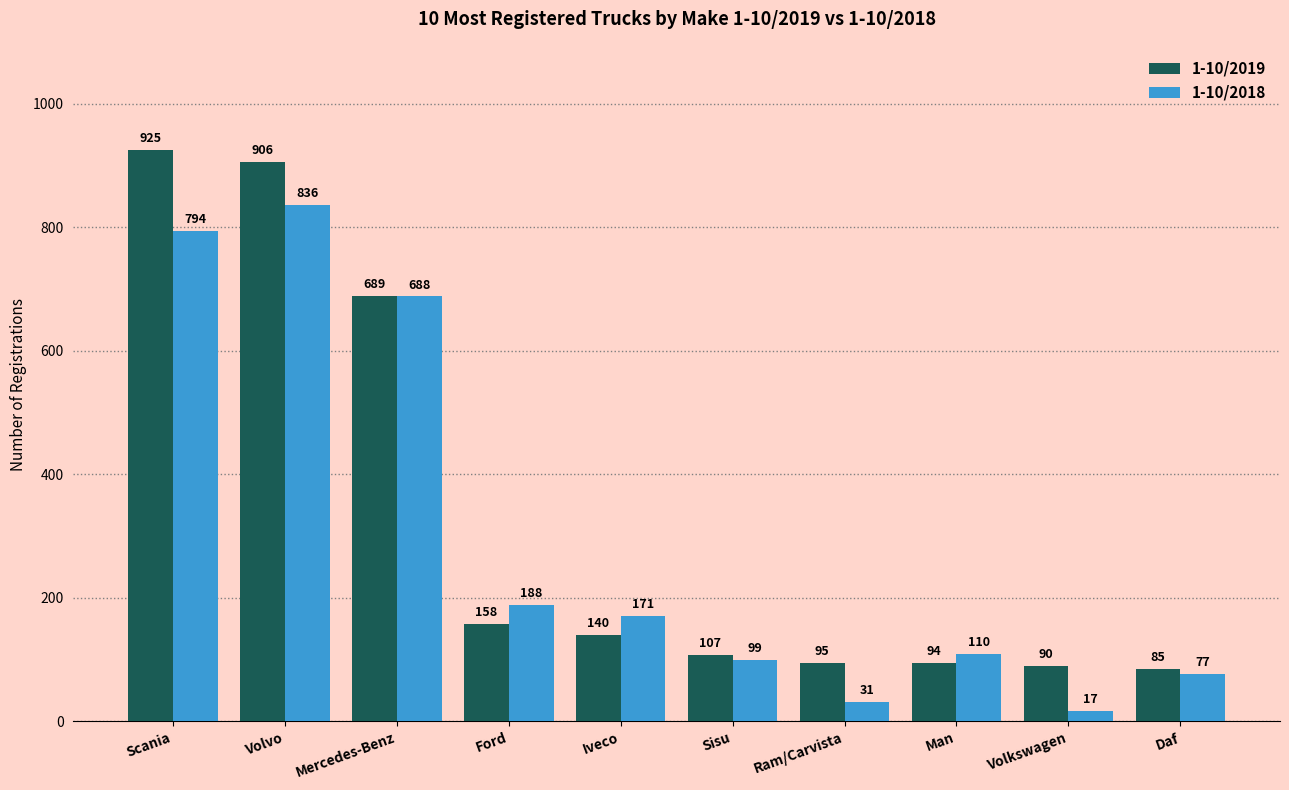

How many bars are there in total?

20